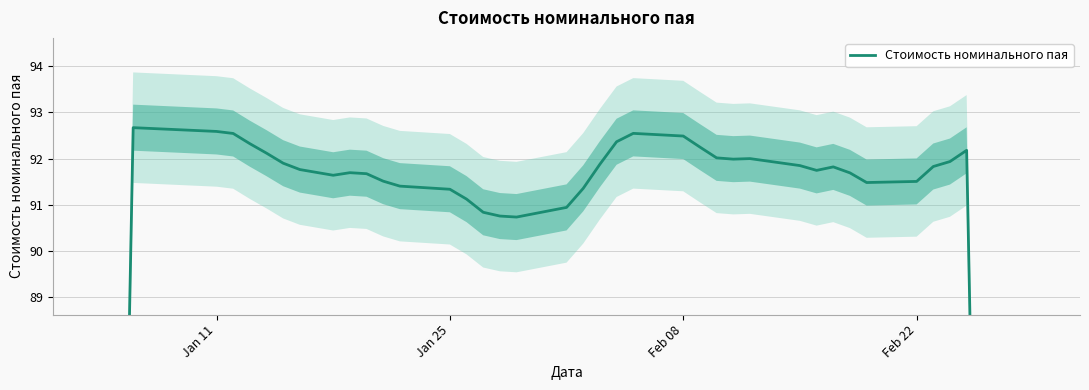

What is the sum of the values at Feb 08 and Feb 22?

184.0